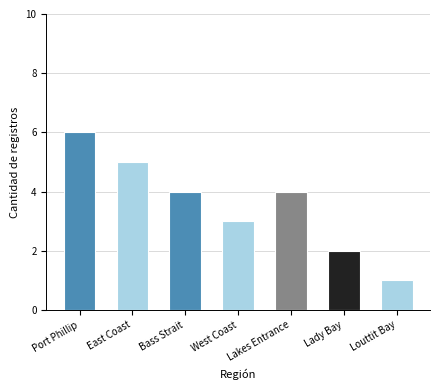

What is the average value?

4